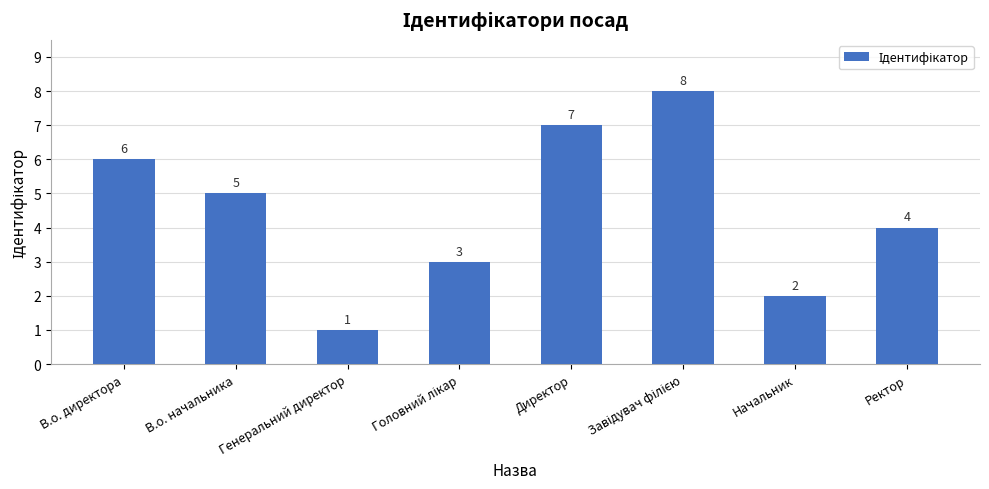

What is the label of the 8th bar from the left?

Ректор